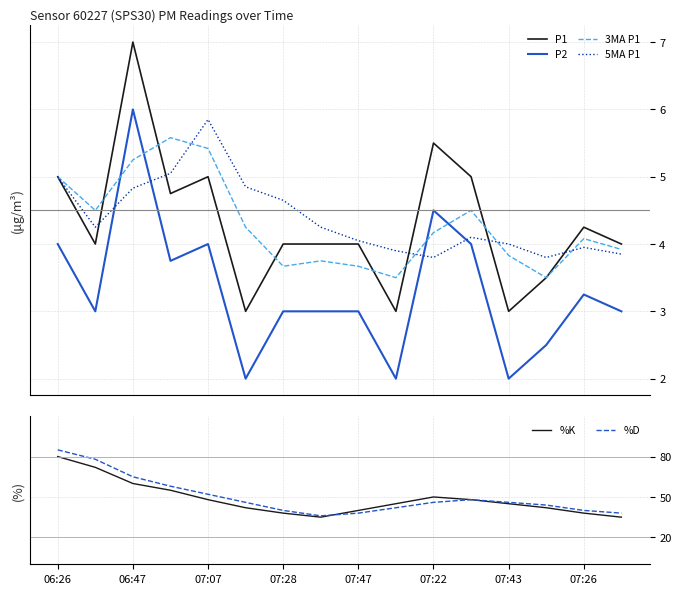

True or false: P2 and P1 cross at least once.

False